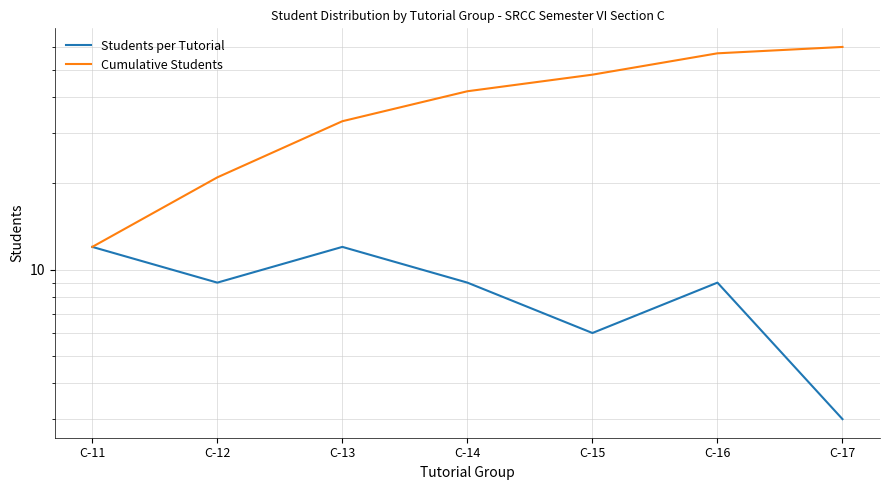

Reading left to right, extract all data points from this chart.

Students per Tutorial: C-11=12	C-12=9	C-13=12	C-14=9	C-15=6	C-16=9	C-17=3
Cumulative Students: C-11=12	C-12=21	C-13=33	C-14=42	C-15=48	C-16=57	C-17=60